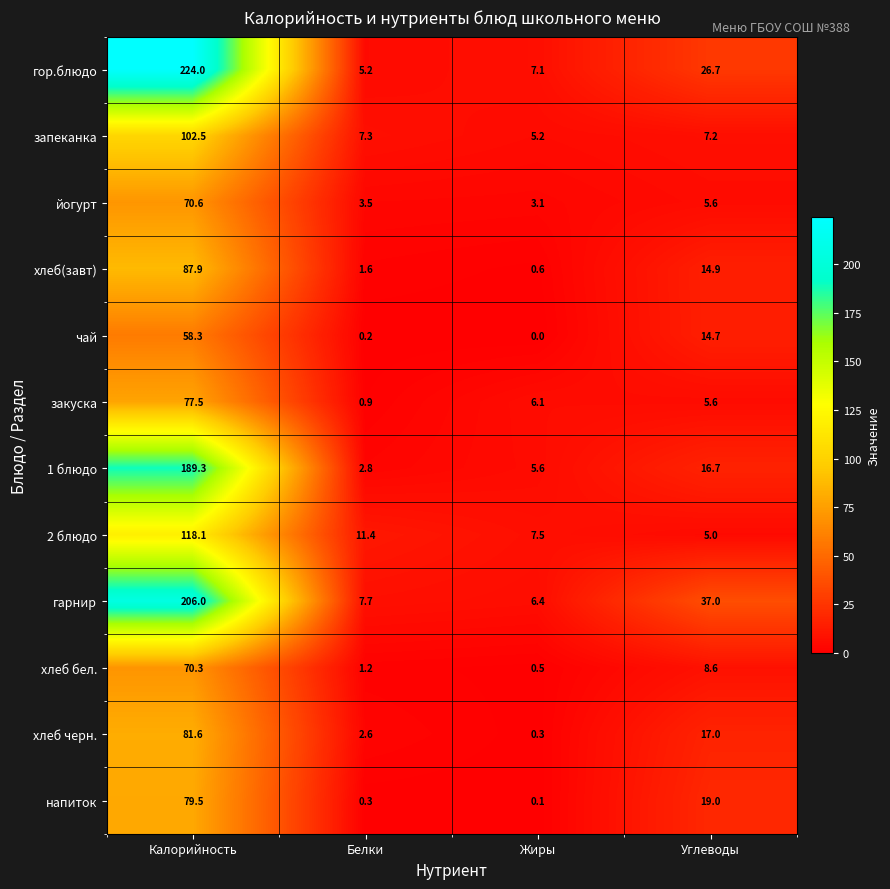

The хлеб бел. series shows 3.4 at Углеводы. True or false?

False